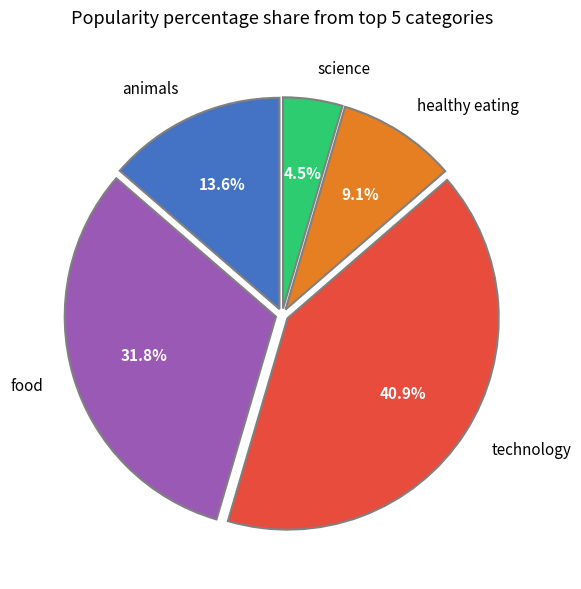

What is the ratio of the value at food to the value at animals?

2.3